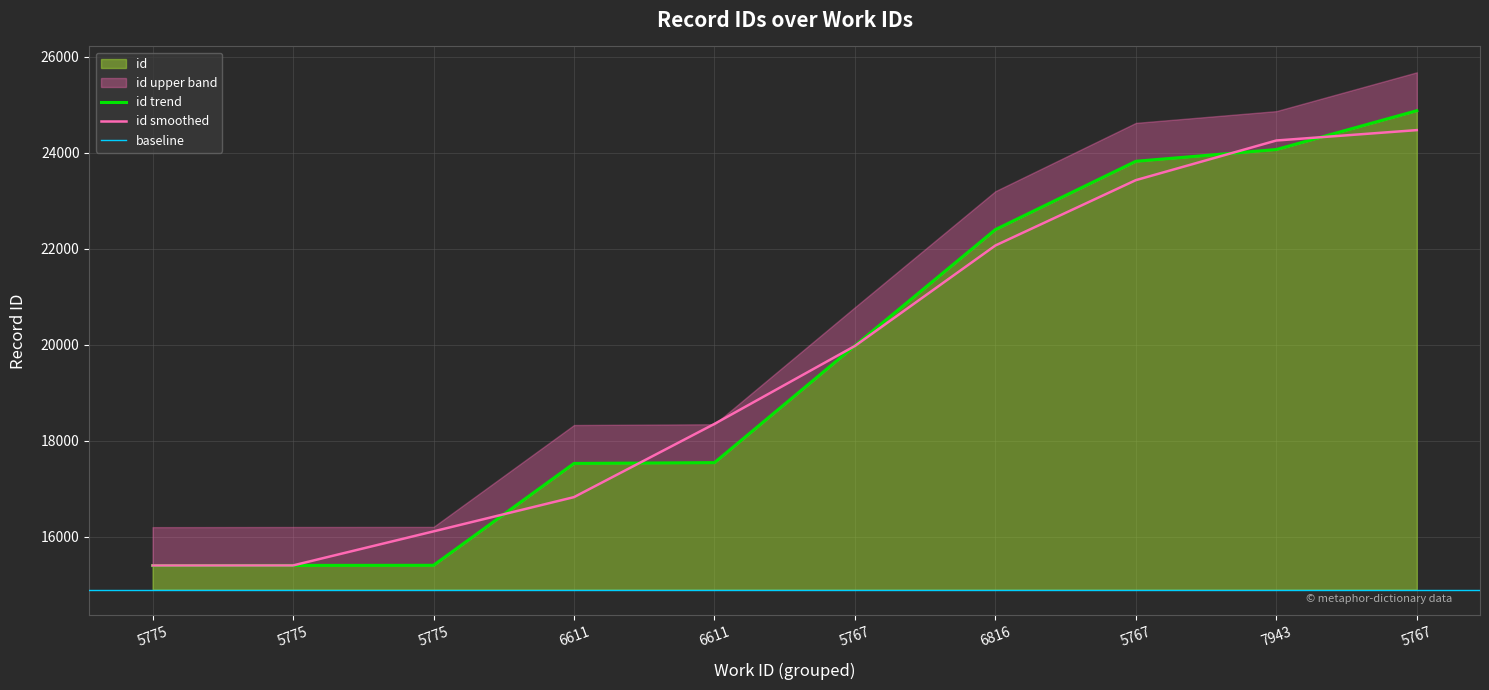

What is the change in value from 5775 to 5767?

+4579